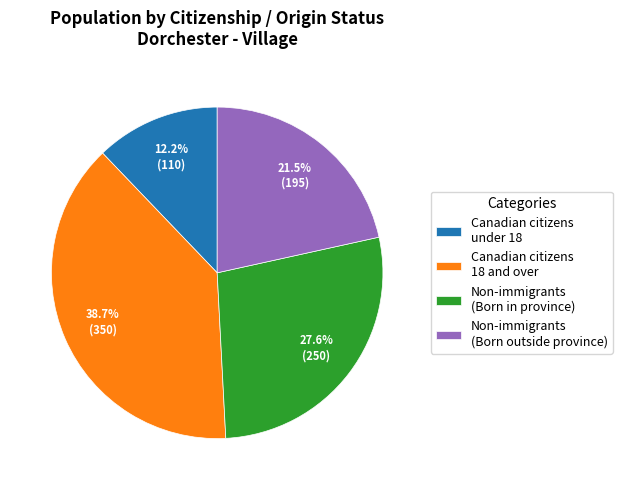

Between Non-immigrants (Born outside province) and Canadian citizens 18 and over, which is larger?

Canadian citizens 18 and over